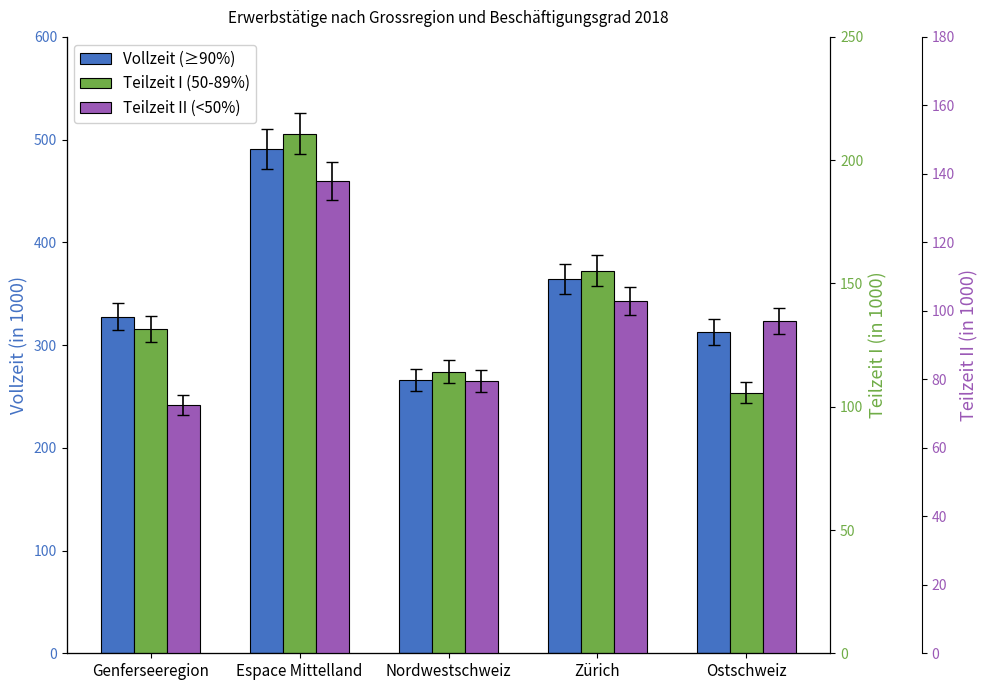

Read the Vollzeit value at Ostschweiz.

312.4